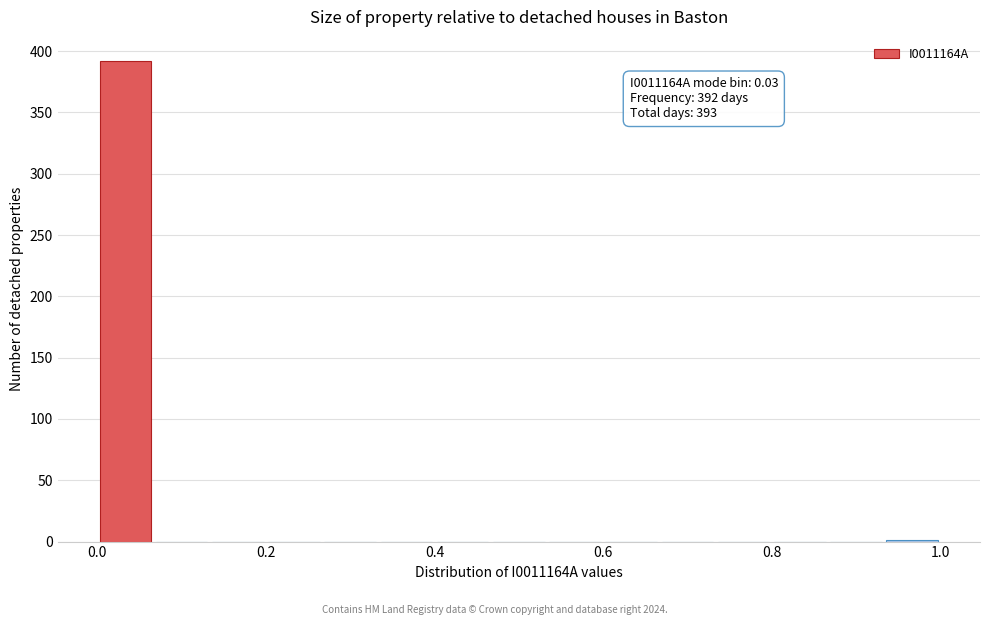

Read against the x-axis, roughly where is the centre of the tallest bar?

0.04